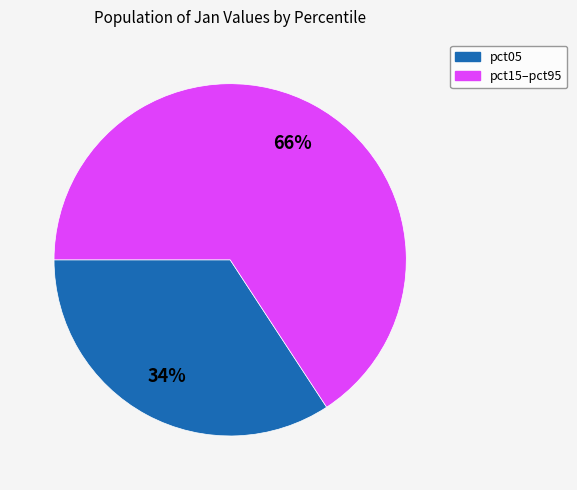

Is there a majority slice in this chart?

Yes